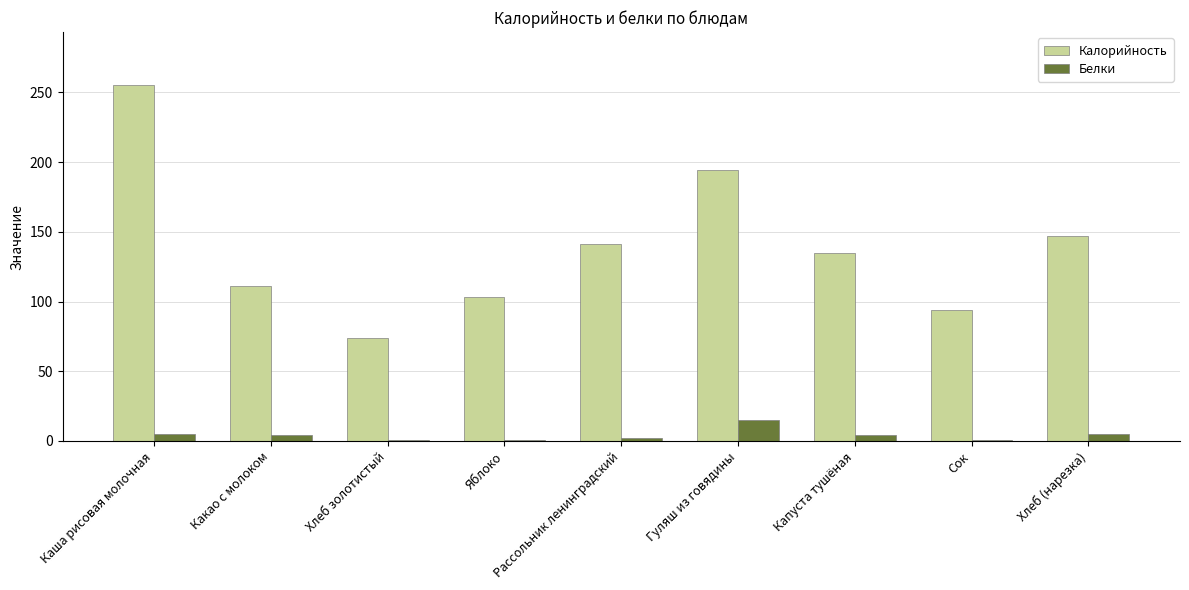

True or false: Калорийность has a value of 194 at Гуляш из говядины.

True